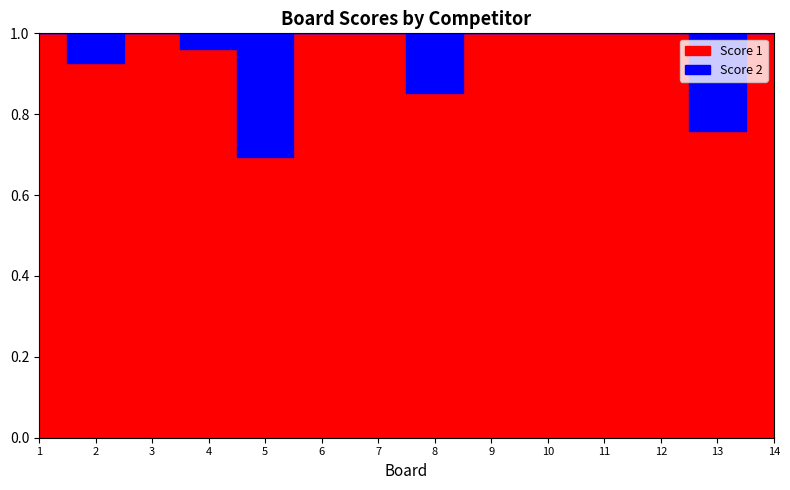

Is the value of Score 2 at 9 greater than the value of Score 1 at 10?

No